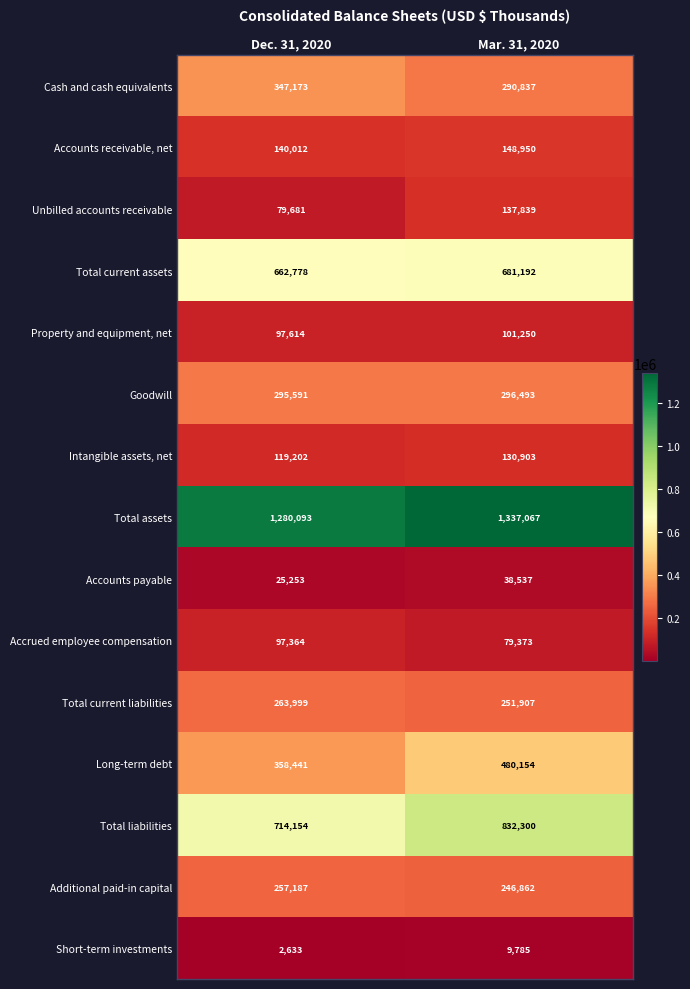

Between Dec. 31, 2020 and Mar. 31, 2020, which series saw the biggest shift?

Long-term debt